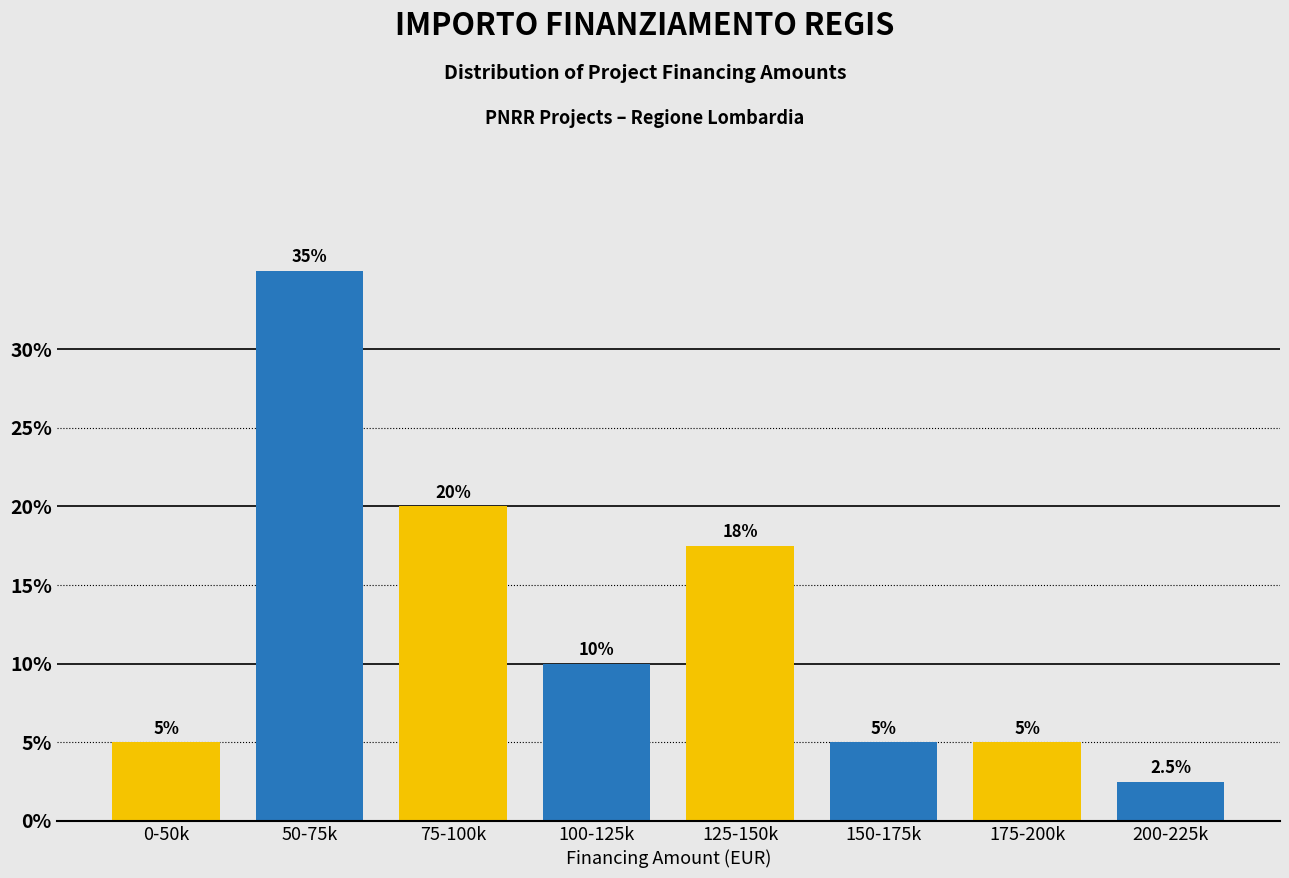

Reading left to right, transcribe all the data shown in this chart.

0-50k=5.0	50-75k=35.0	75-100k=20.0	100-125k=10.0	125-150k=17.5	150-175k=5.0	175-200k=5.0	200-225k=2.5